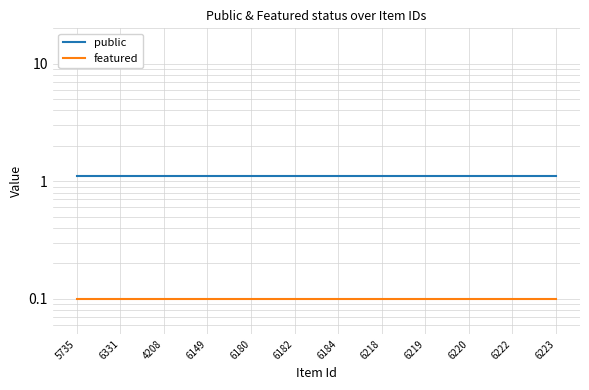

True or false: public and featured cross at least once.

False